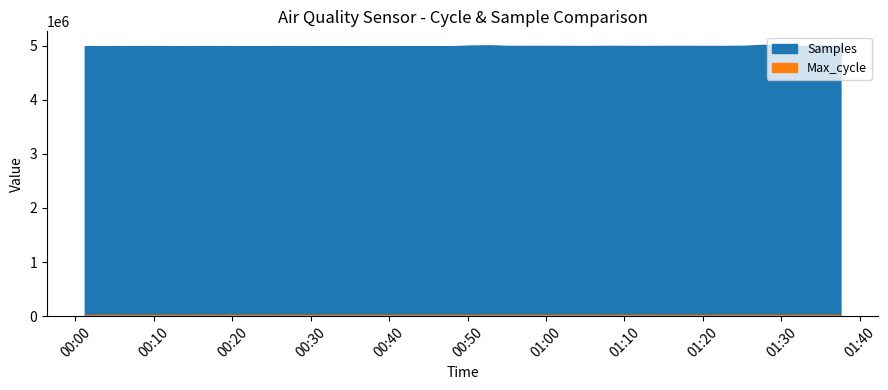

What is the label of the 25th point from the right?

2021/04/19 00:37:53